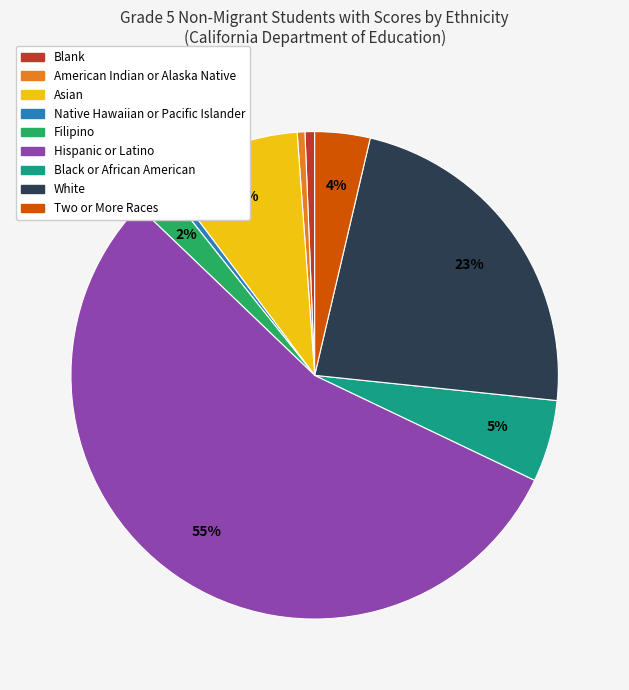

What percentage is the American Indian or Alaska Native slice, to the nearest percent?

1%